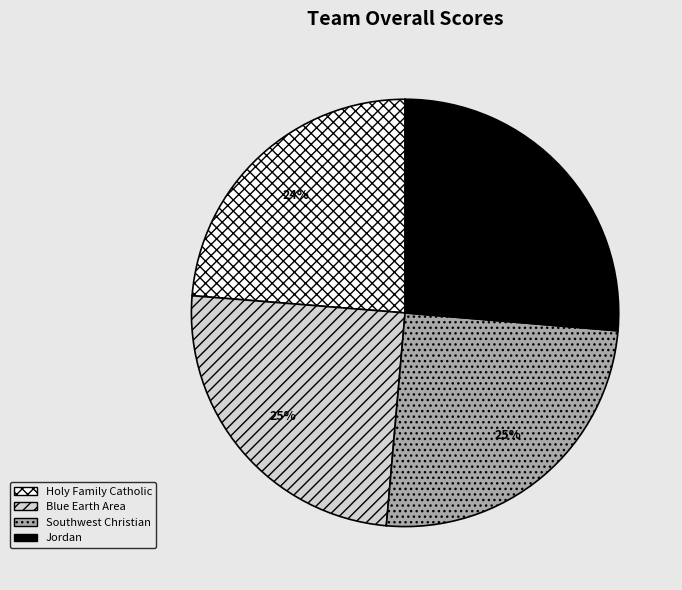

How many segments does this pie chart have?

4